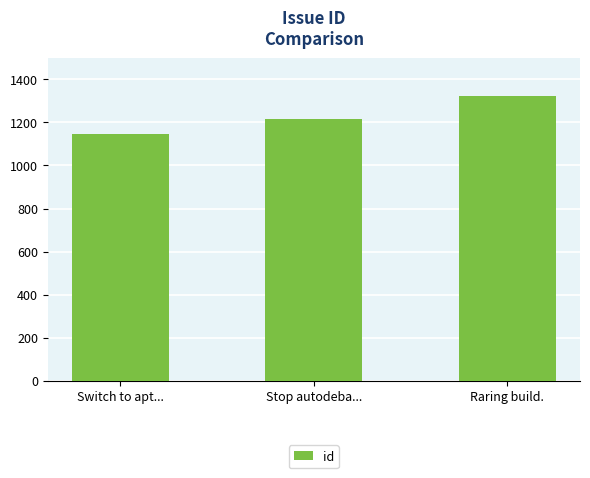

What position from the right is Raring build.?

1